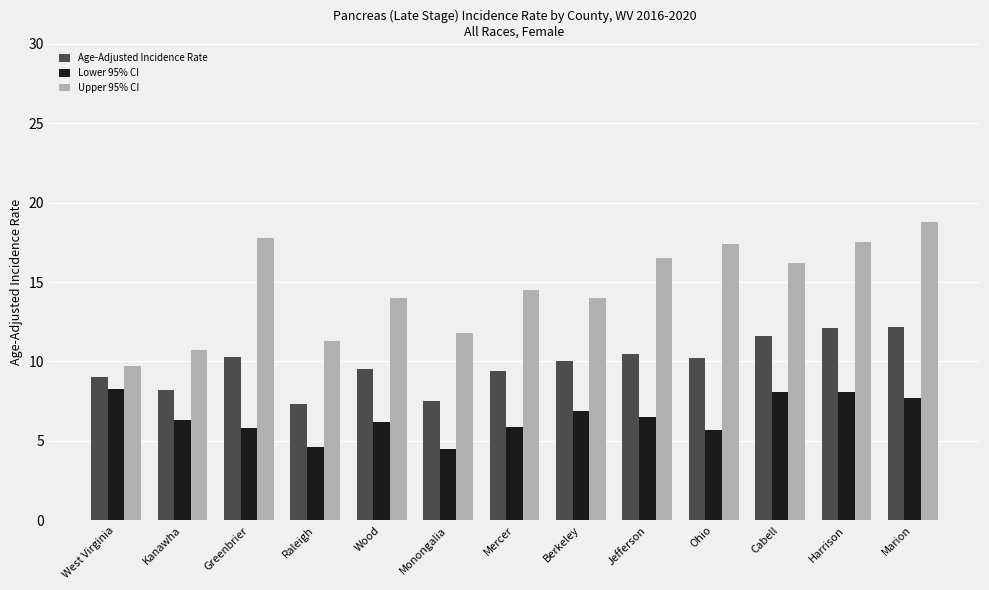

What is the lowest value of the Upper 95% CI series?

9.7